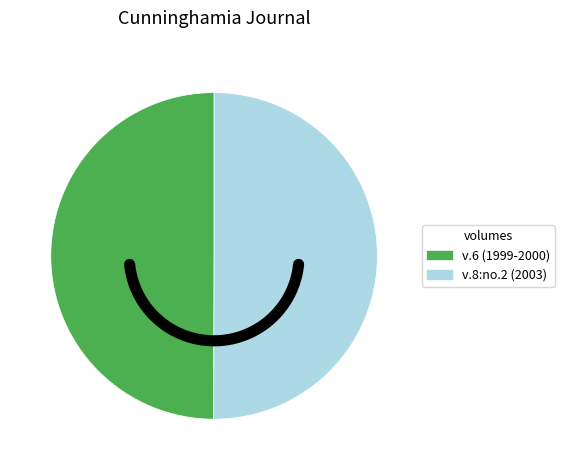

Do Page 1056 (2000) and Page 251 (2003) together represent more than half of the pie?

Yes